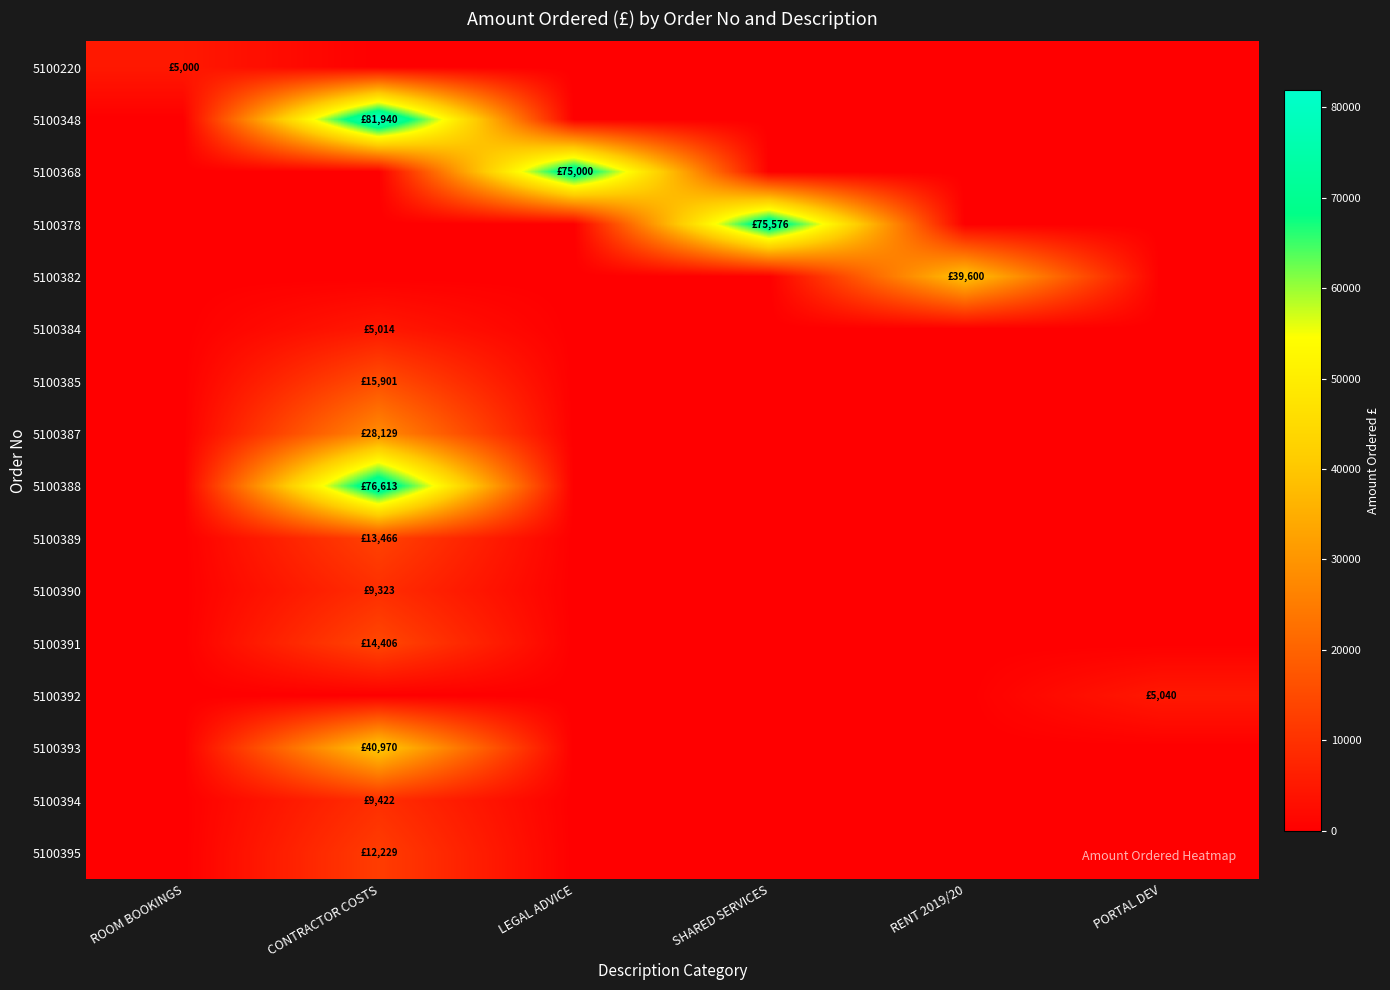

Count the number of data series in this chart.

16